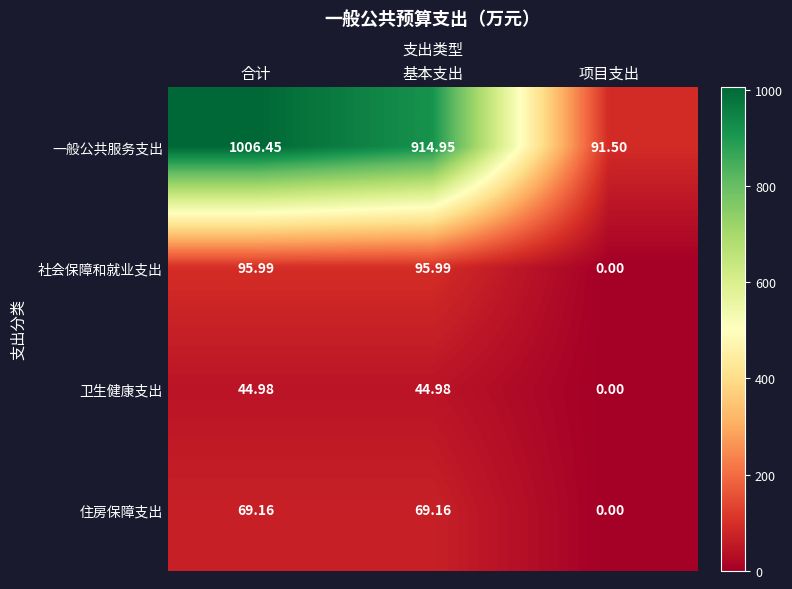

At which category is the sum across all series the highest?

合计